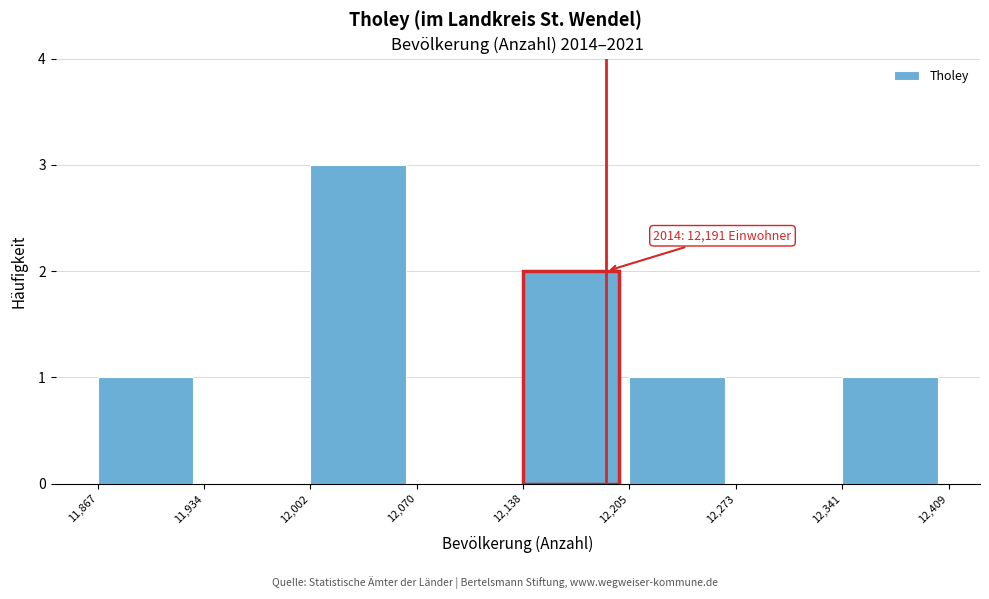

Which range on the x-axis has the tallest bar?

12,002 to 12,070